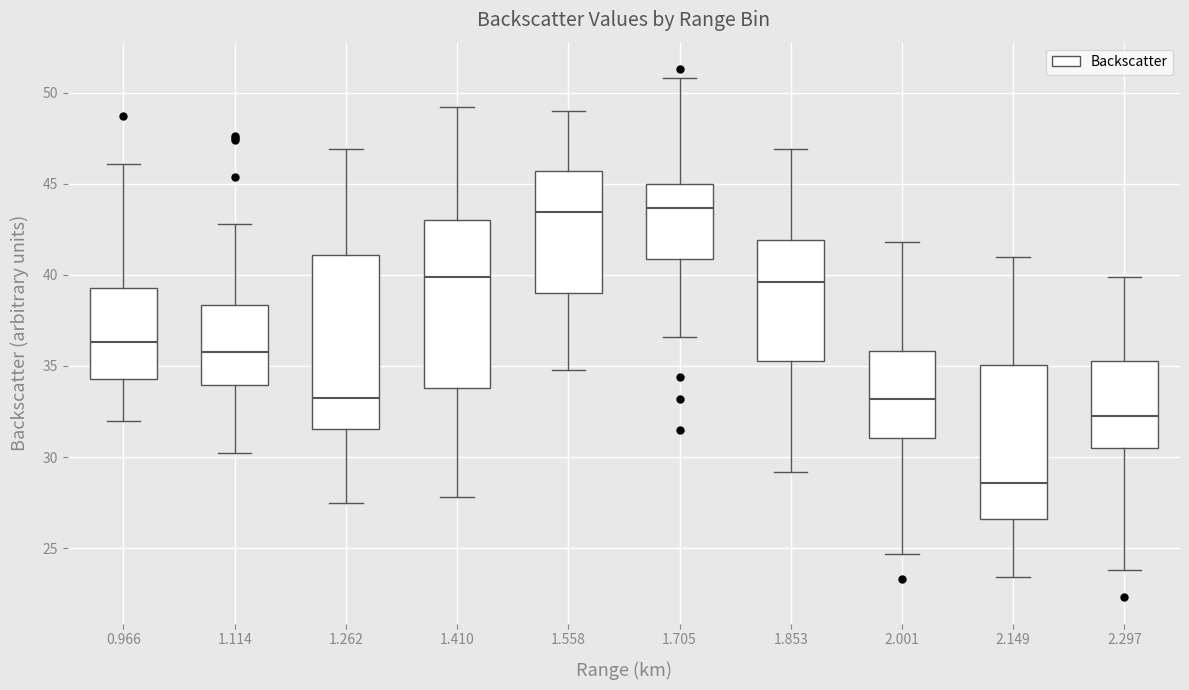

Reading left to right, read every box against the y-axis: the position of its median line, the range the box covers, and the ends of its whiskers. The values are not printed on the chart, so give them approximately, as read against the axis.

0.966: median 36.5, box 34.5 to 39.5, whiskers 32.0 to 46.0
1.114: median 36.0, box 34.0 to 38.5, whiskers 30.0 to 43.0
1.262: median 33.5, box 31.5 to 41.0, whiskers 27.5 to 47.0
1.410: median 40.0, box 34.0 to 43.0, whiskers 28.0 to 49.0
1.558: median 43.5, box 39.0 to 45.5, whiskers 35.0 to 49.0
1.705: median 43.5, box 41.0 to 45.0, whiskers 36.5 to 51.0
1.853: median 39.5, box 35.5 to 42.0, whiskers 29.0 to 47.0
2.001: median 33.0, box 31.0 to 36.0, whiskers 24.5 to 42.0
2.149: median 28.5, box 26.5 to 35.0, whiskers 23.5 to 41.0
2.297: median 32.5, box 30.5 to 35.5, whiskers 24.0 to 40.0